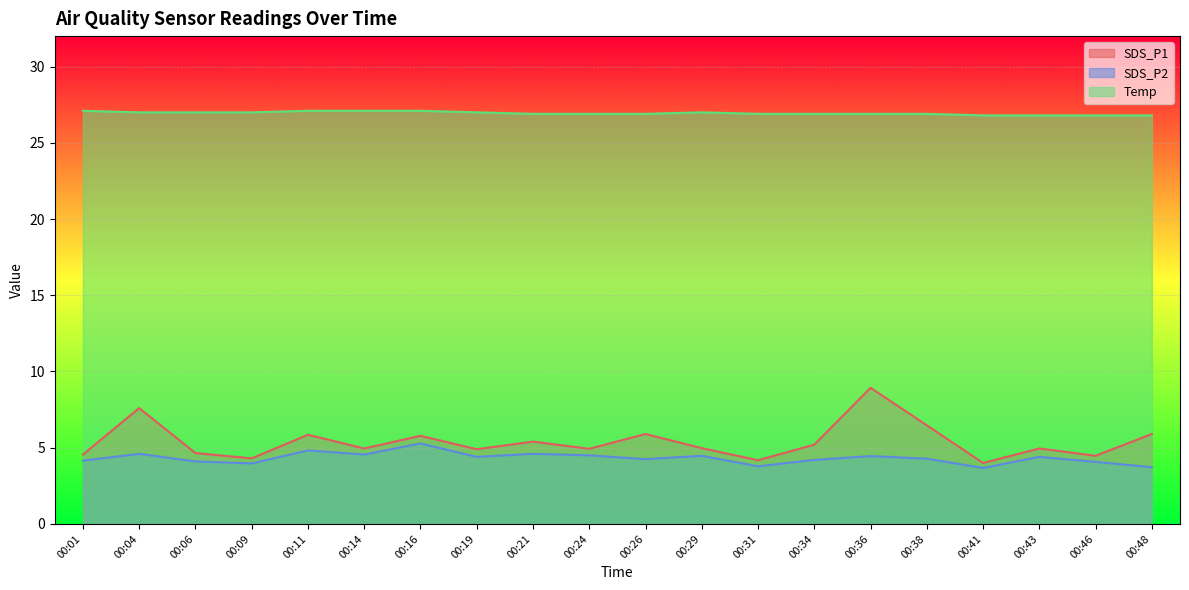

How many interior local peaks does the SDS_P2 series have?

7